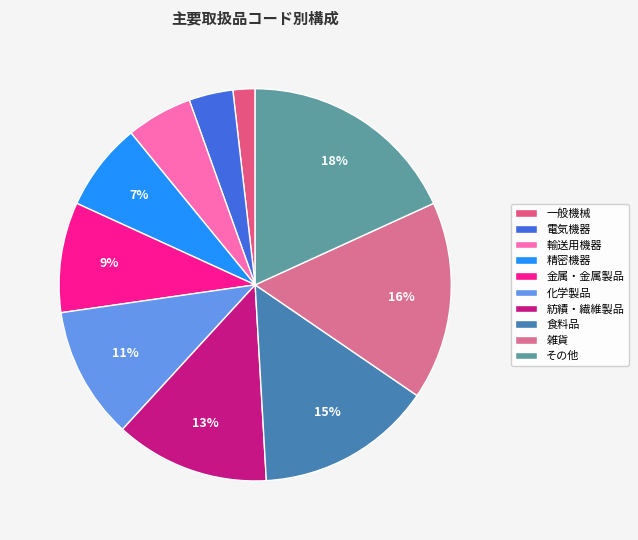

Is その他 the majority of the pie?

No